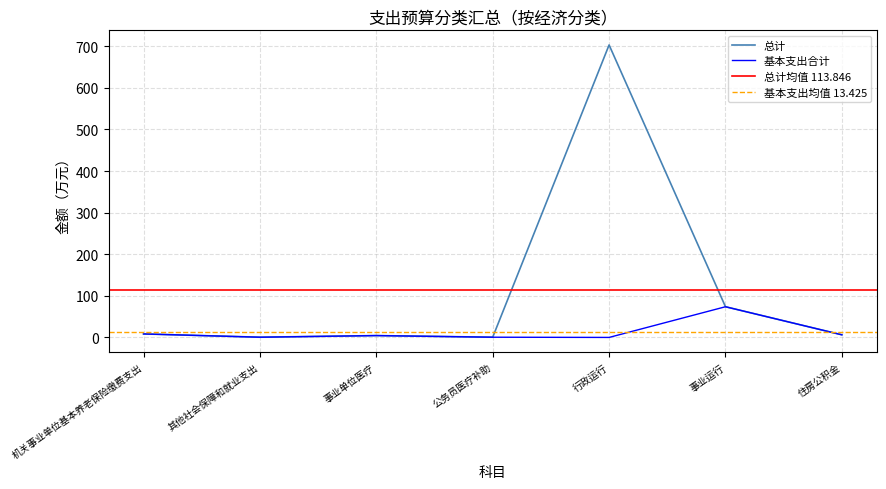

Which series changed the most between 机关事业单位基本养老保险缴费支出 and 事业运行?

总计